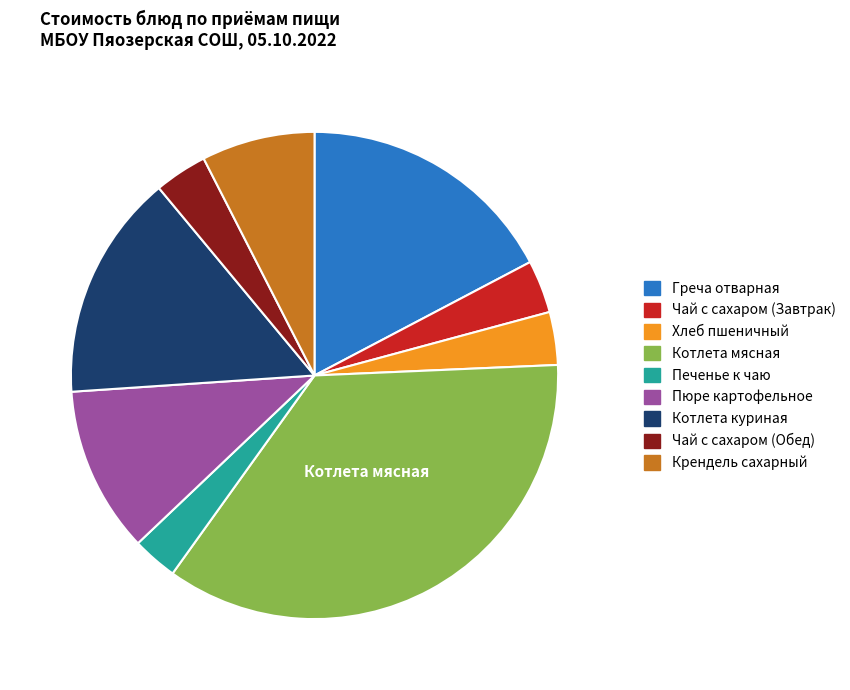

True or false: Чай с сахаром (Обед) accounts for 12% of the total.

False